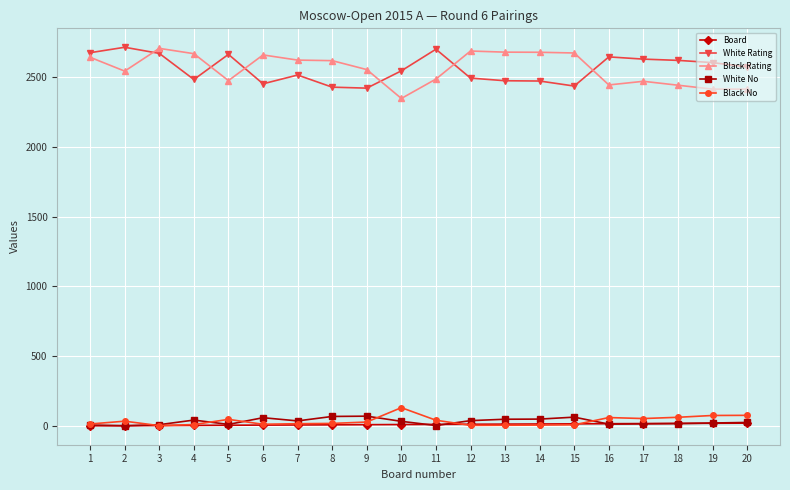

True or false: White No has more than 1 interior local peaks.

True